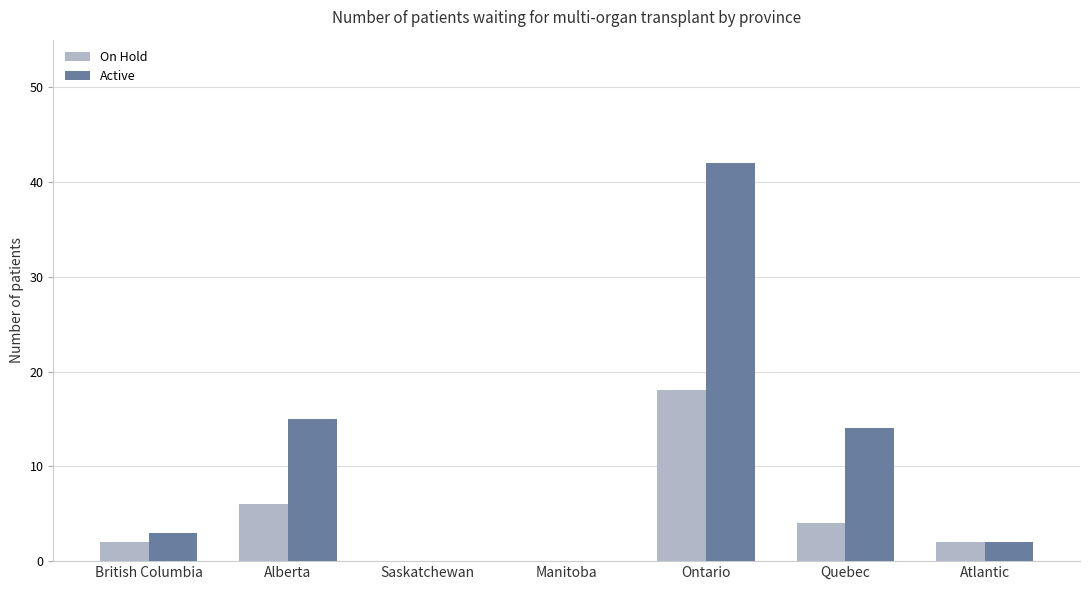

Is the value of Active at Manitoba greater than the value of On Hold at Alberta?

No